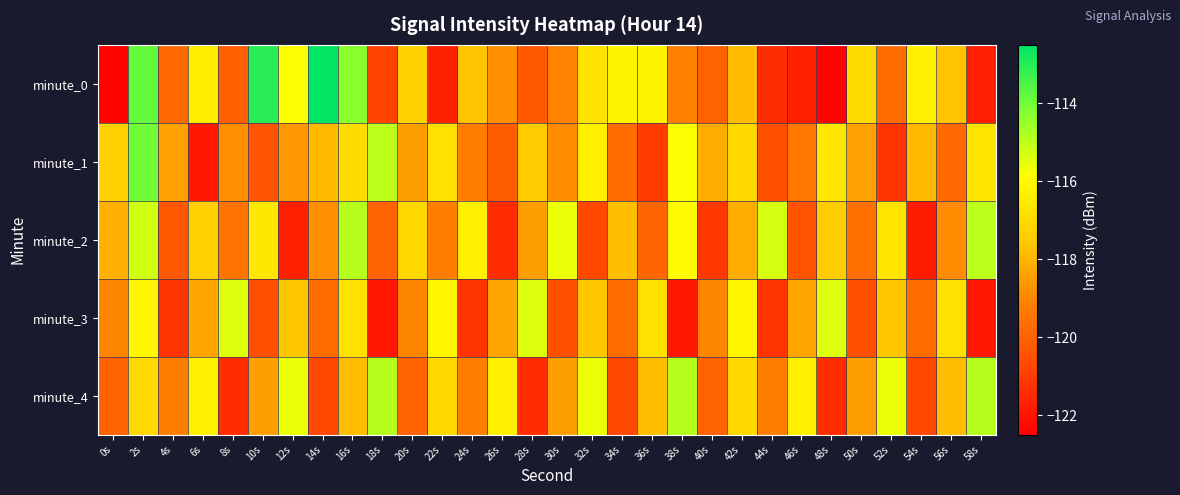

Which series has the largest range (max minus min)?

minute_0